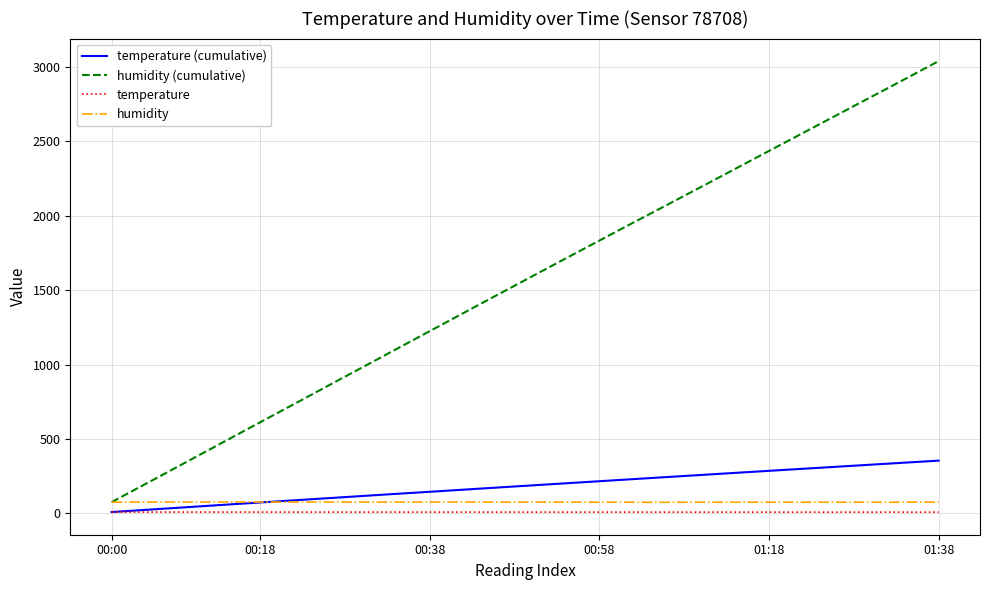

True or false: humidity (cumulative) and temperature (cumulative) intersect in this chart.

False